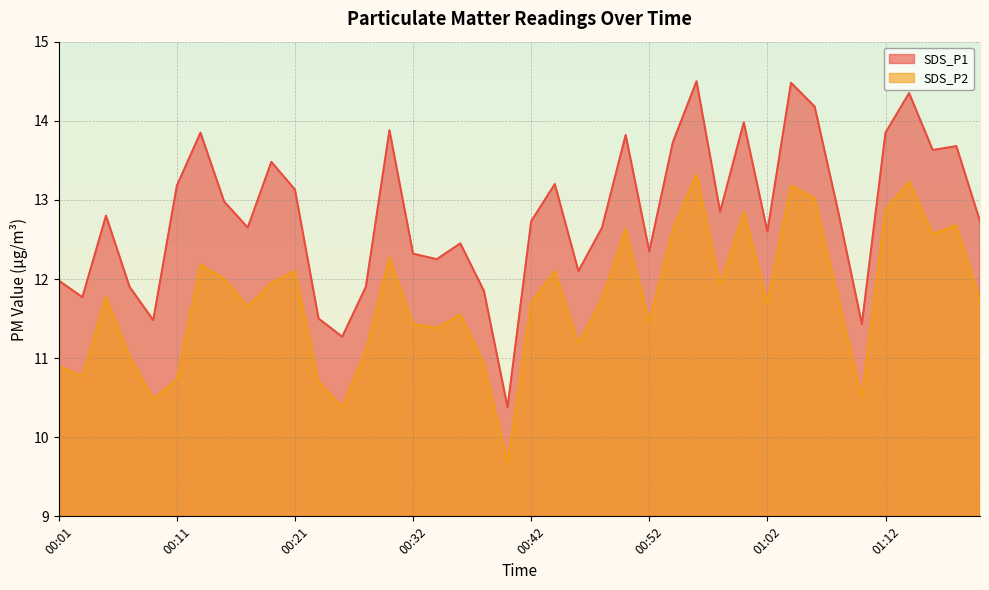

What is the difference between the maximum and minimum values in the SDS_P1 series?

4.1